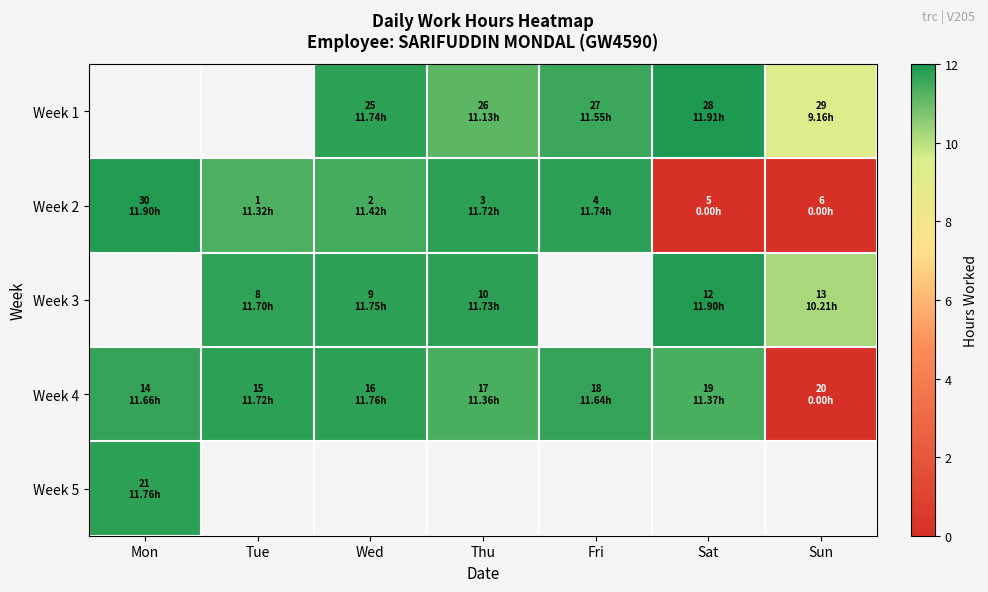

Which has a higher value, Tue or Mon?

Mon